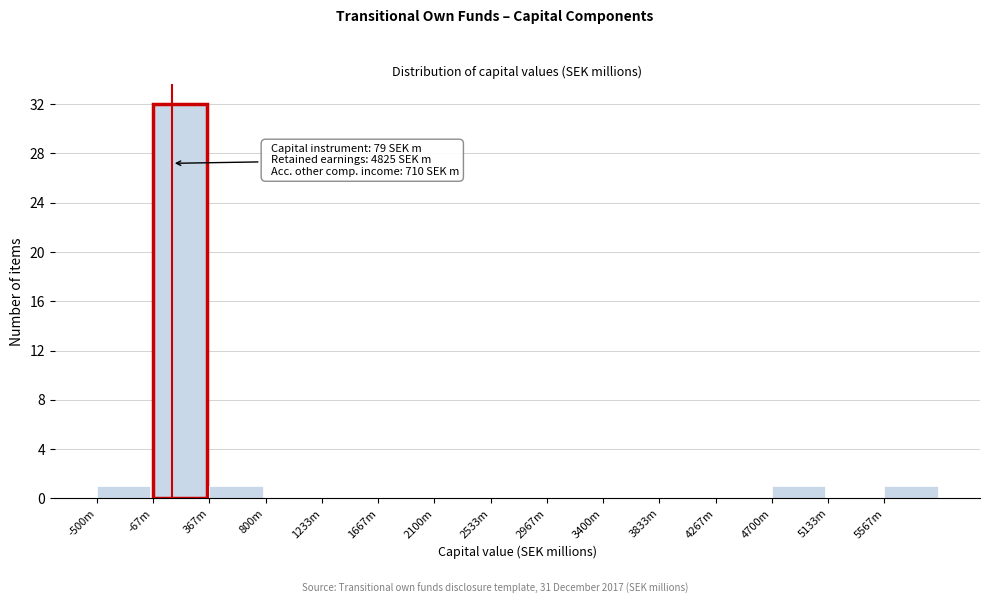

Reading left to right, transcribe all the data shown in this chart.

-500m=1	-67m=32	367m=1	800m=0	1233m=0	1667m=0	2100m=0	2533m=0	2967m=0	3400m=0	3833m=0	4267m=0	4700m=1	5133m=0	5567m=1